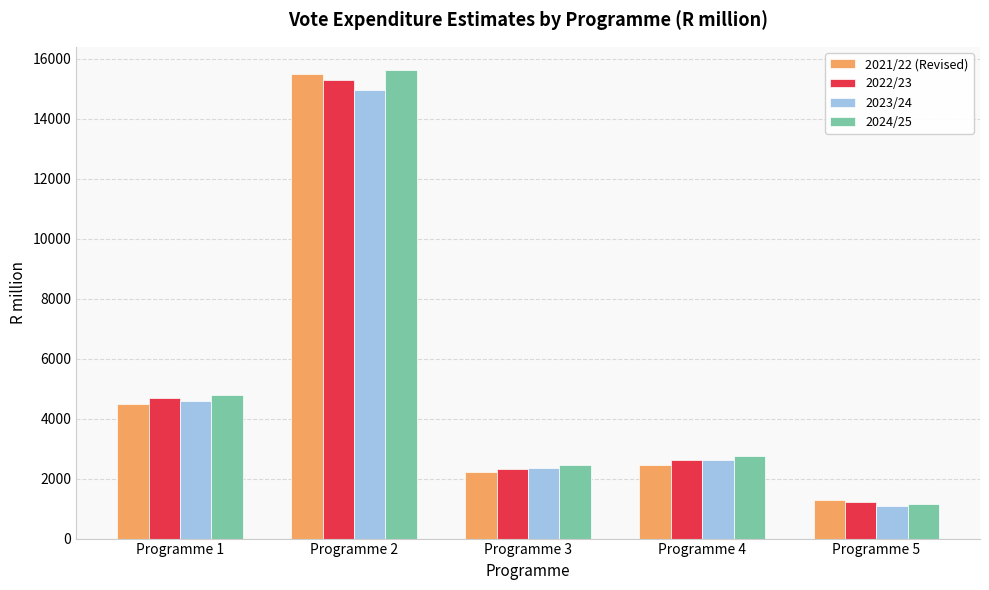

Between Programme 1 and Programme 5, which series saw the biggest shift?

2024/25